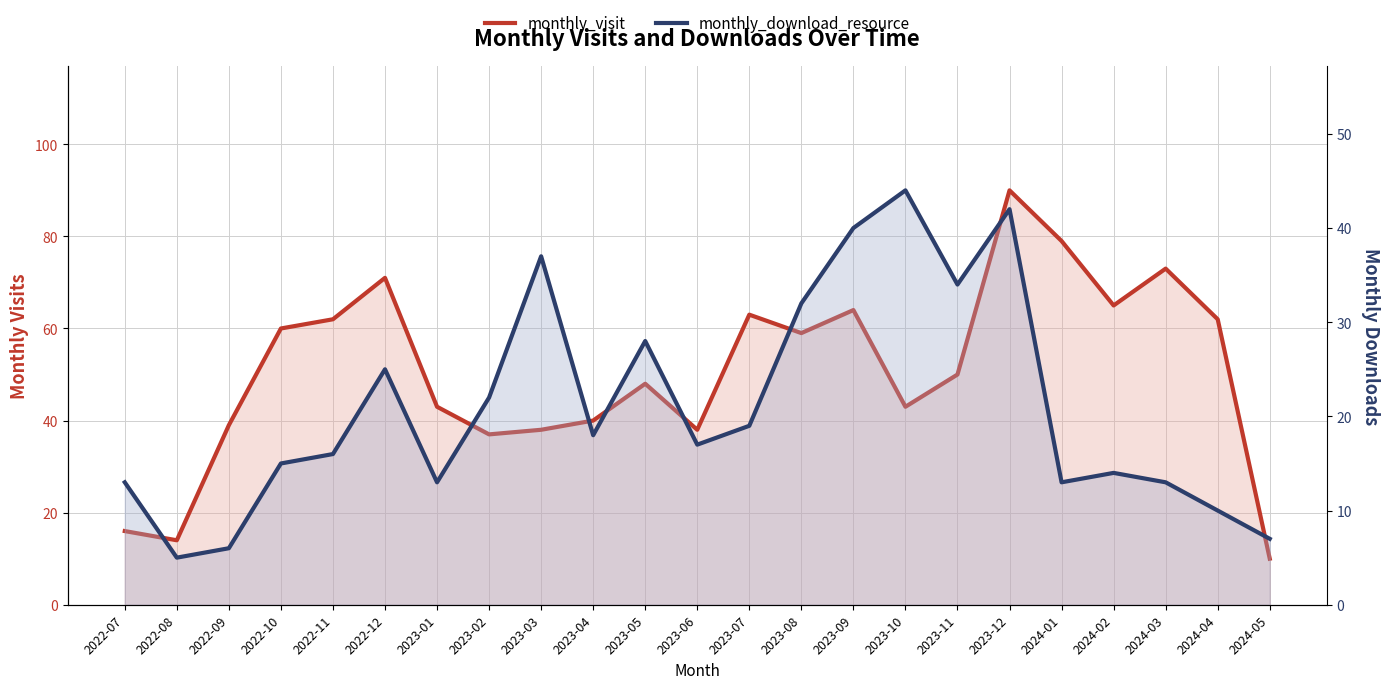

After their last crossing, which series has the higher values: monthly_visit or monthly_download_resource?

monthly_visit